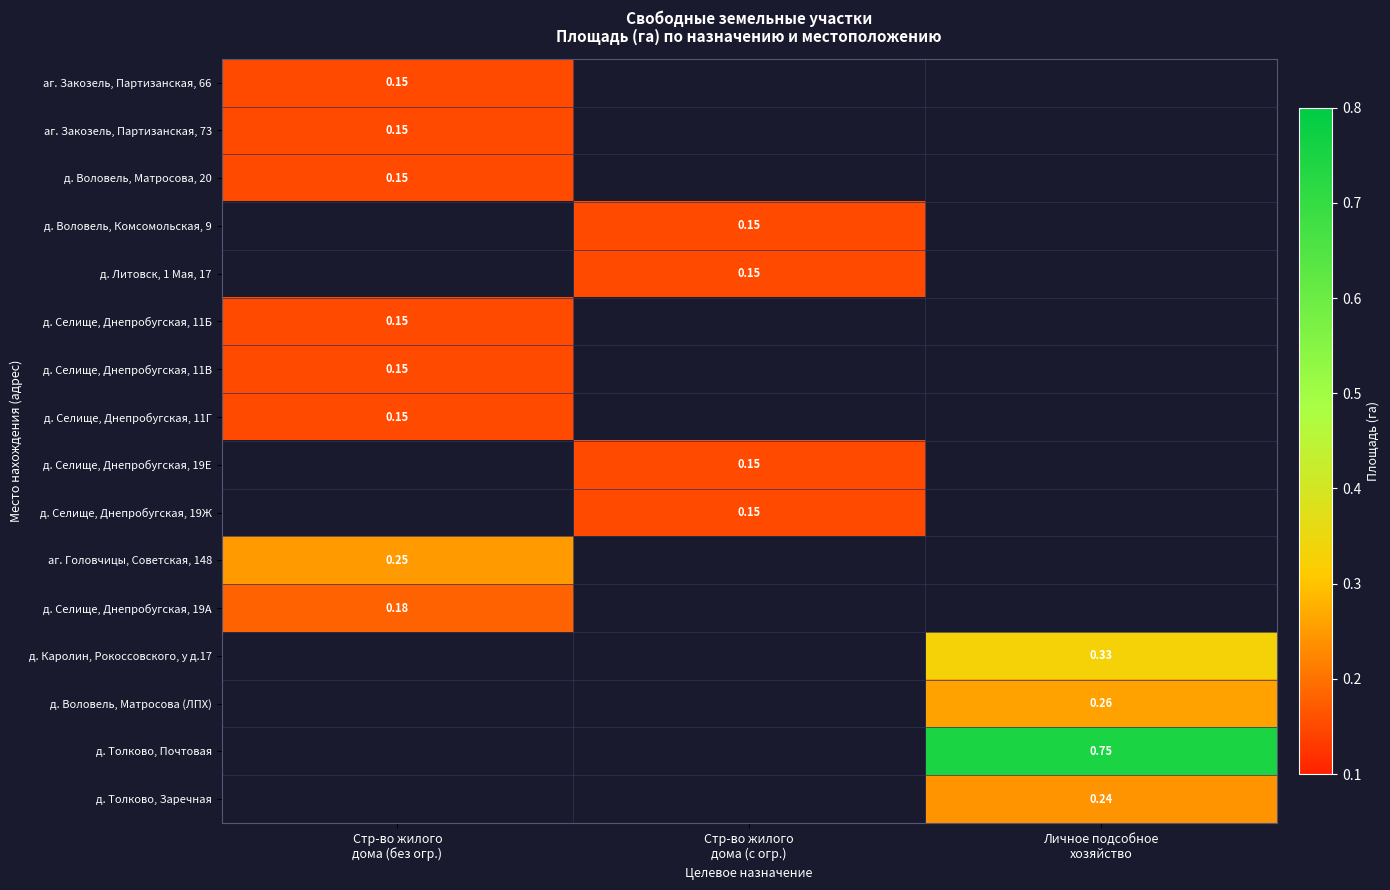

What is the lowest value of the аг. Головчицы, Советская, 148 series?

0.2